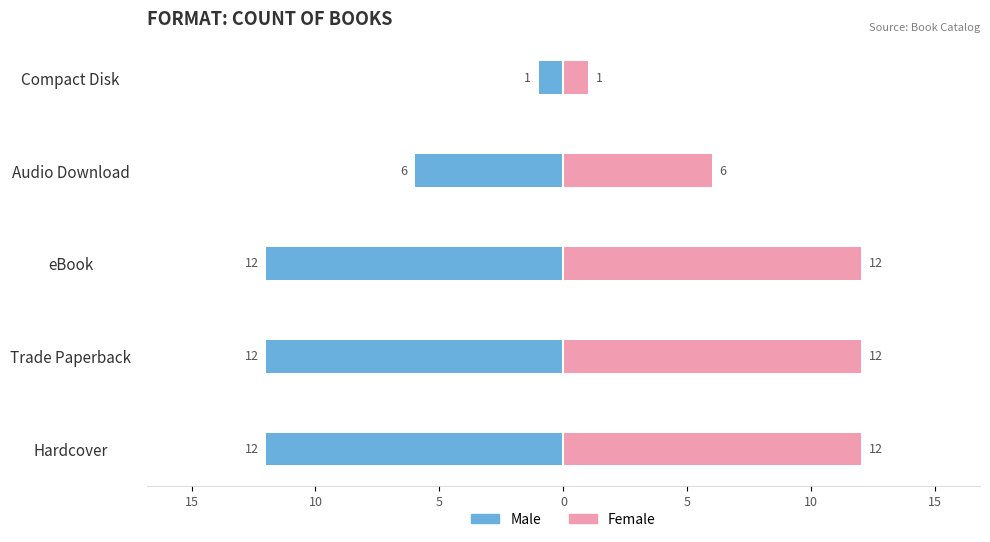

What are all the series names shown in the legend?

Male, Female